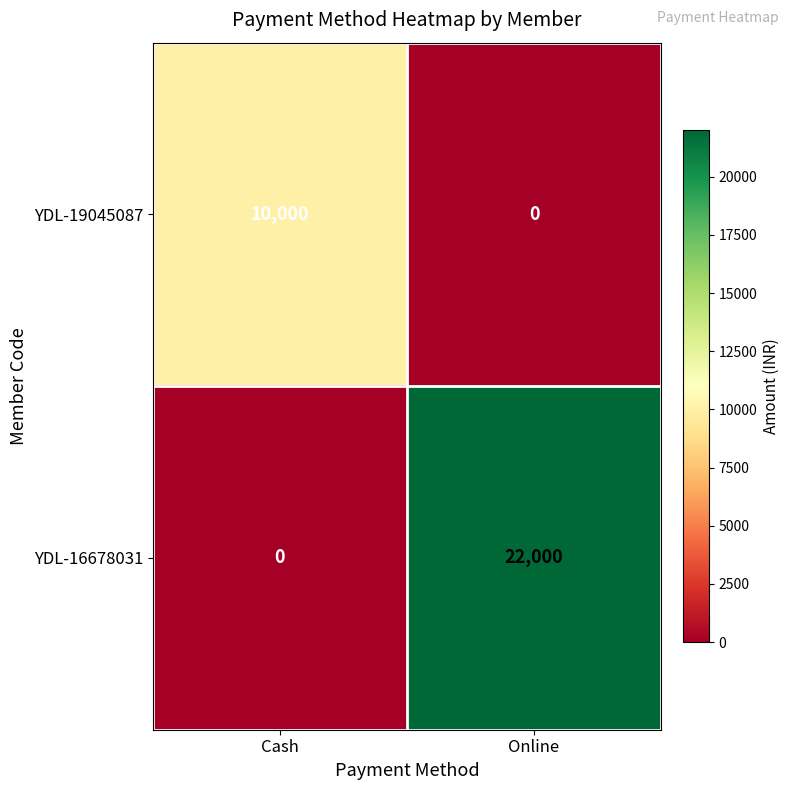

Which series has the widest spread of values?

YDL-16678031